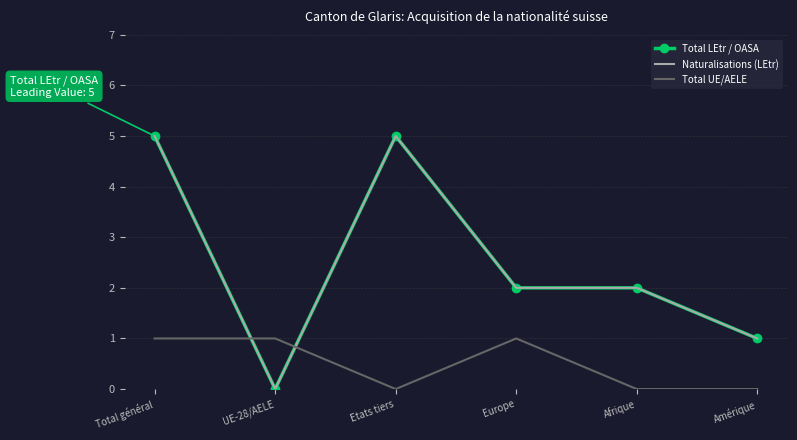

In Naturalisations (LEtr), how many points are higher than both neighbors (excluding endpoints)?

1